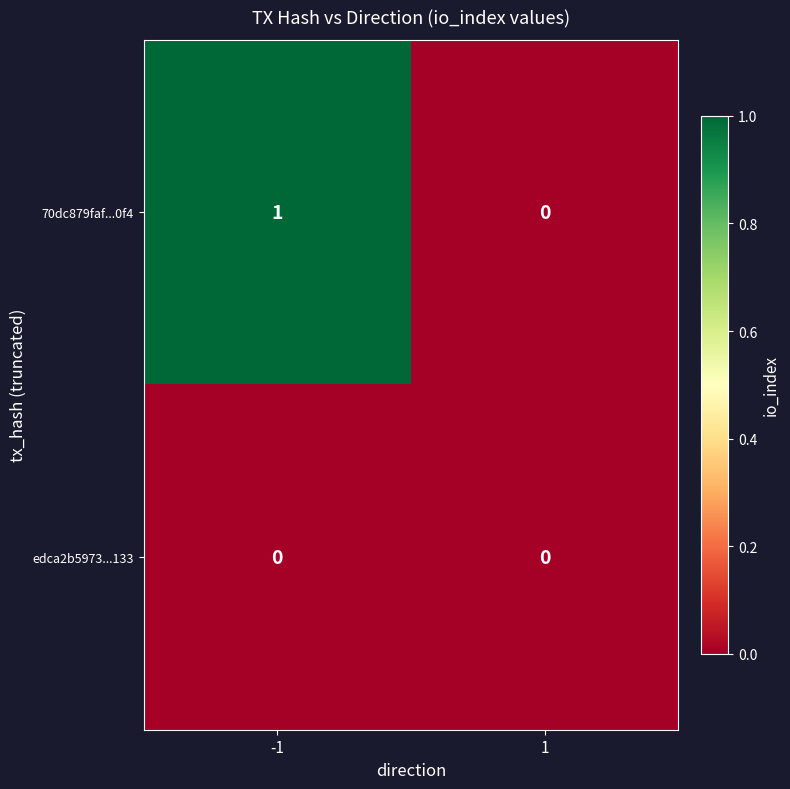

True or false: edca2b5973...133 has a value of 0 at 1.

True